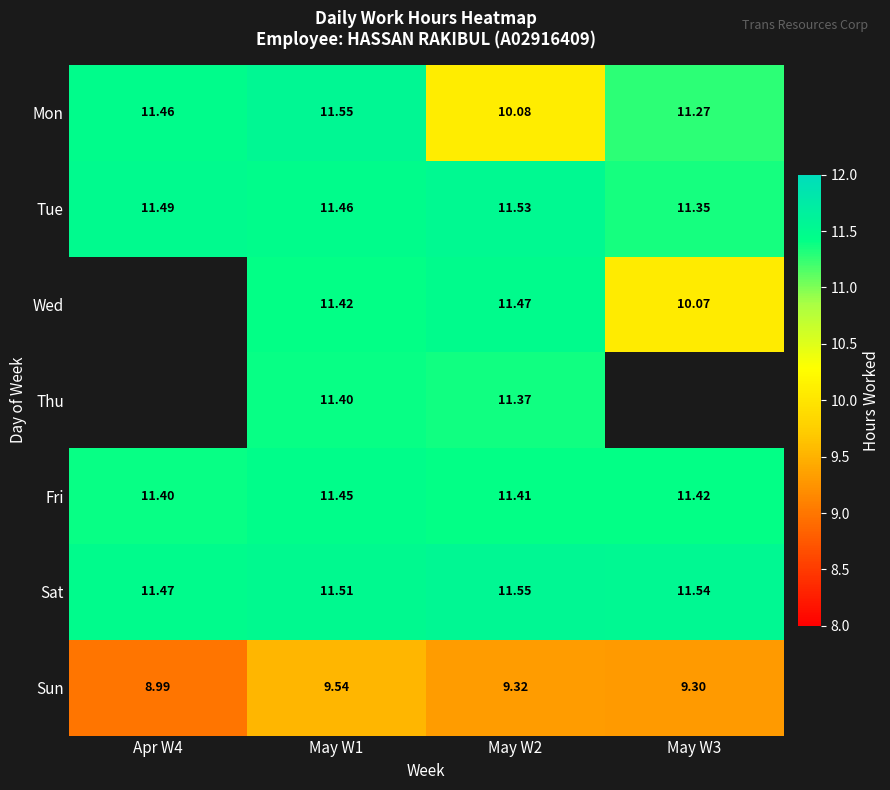

Count the number of data series in this chart.

7